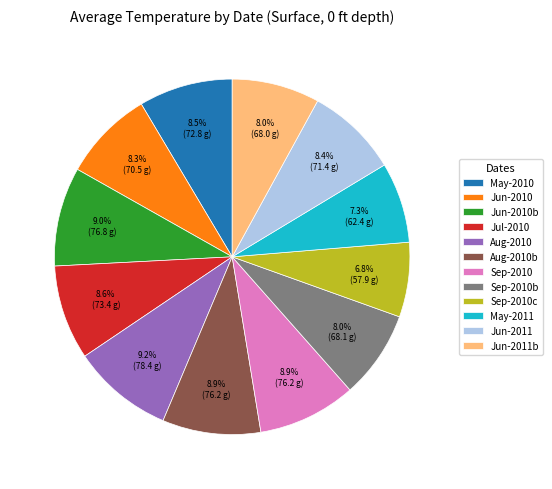

Combined, do May-2010 and May-2011 account for over 50%?

No